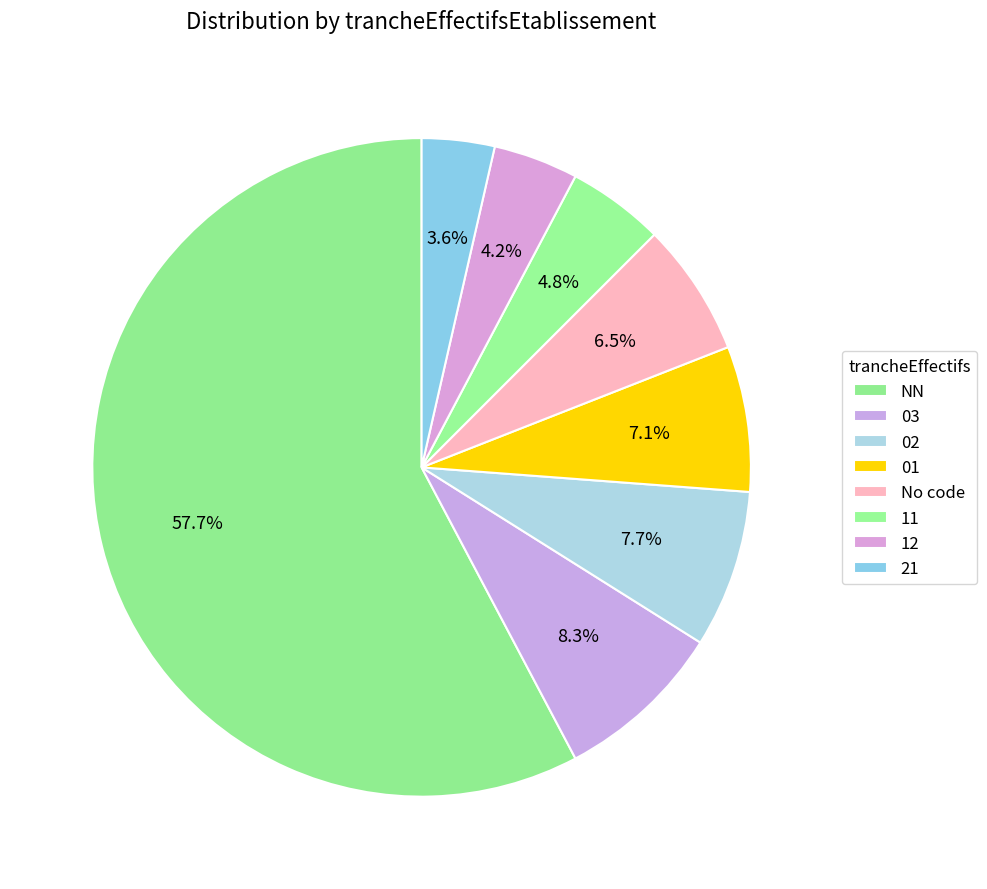

What is the smallest slice in the pie chart?

21